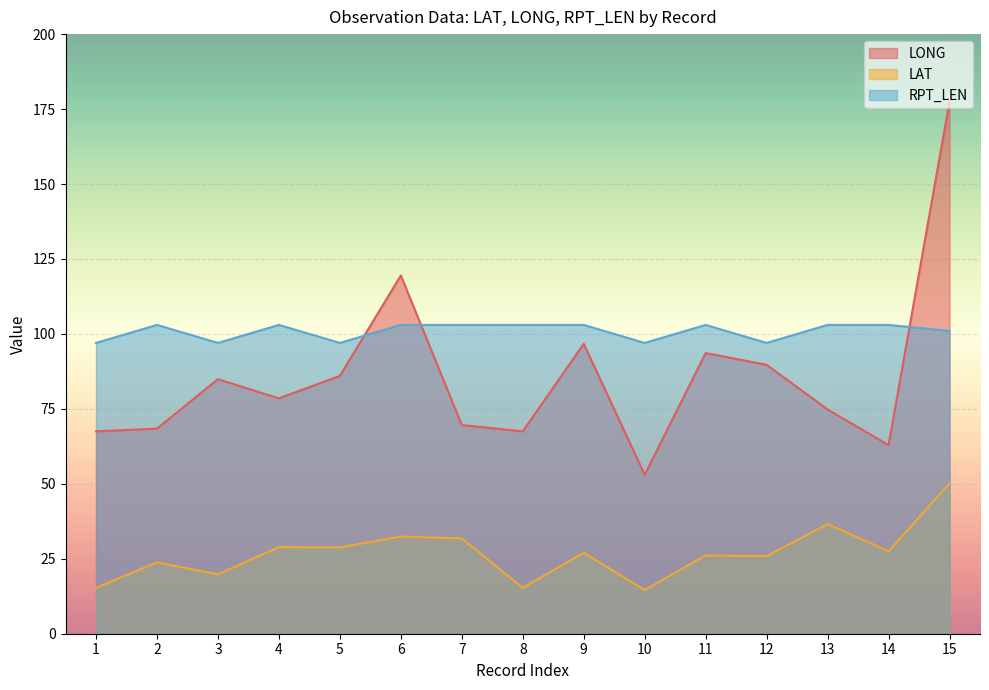

At how many categories does at least one series exceed 50?

15